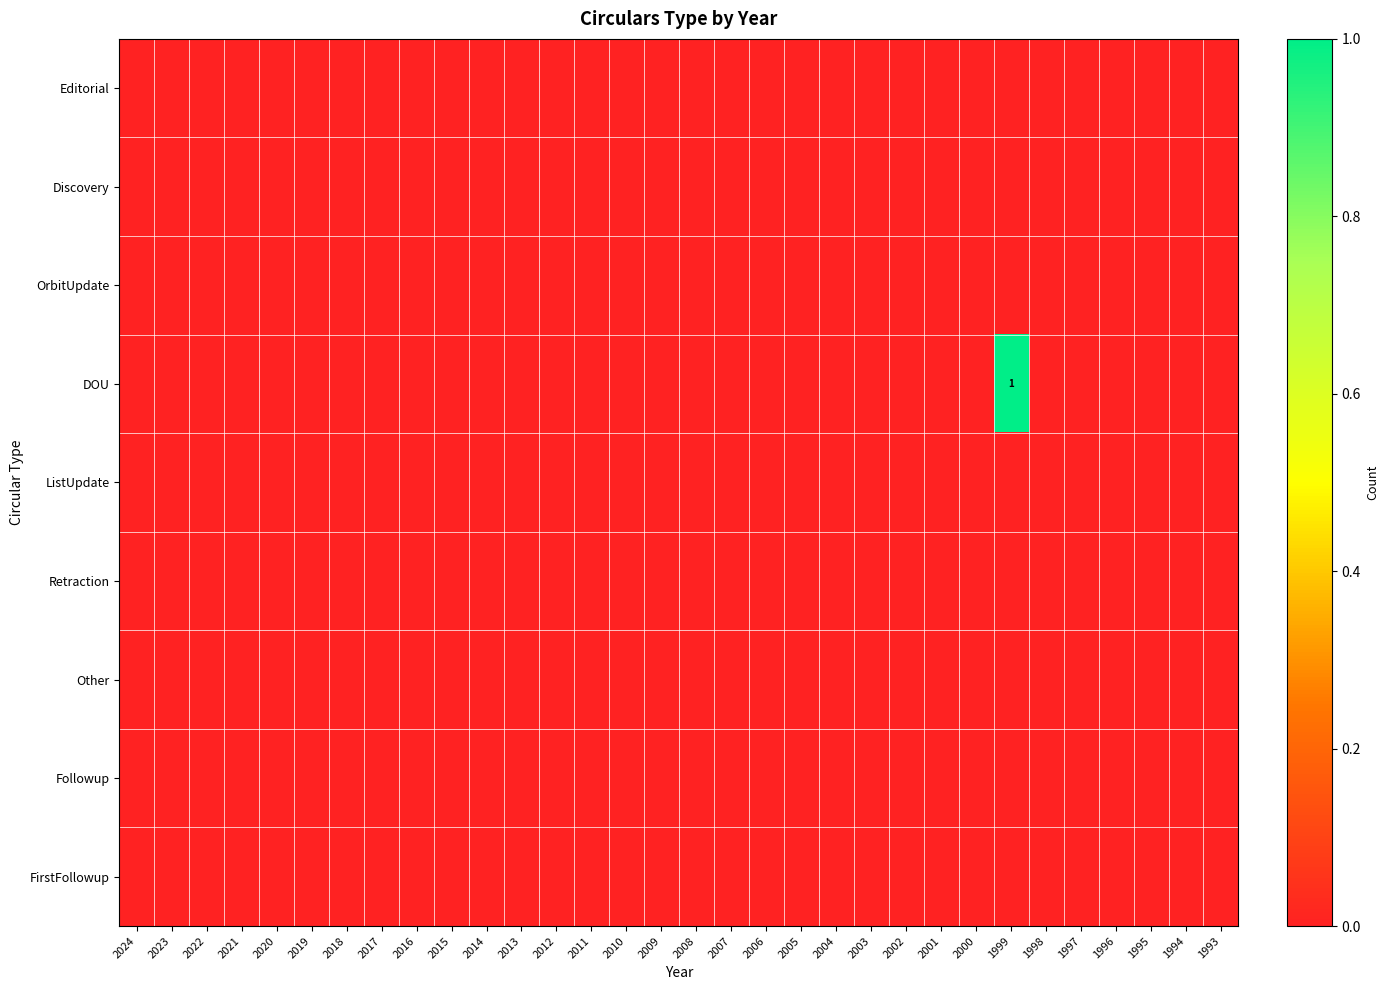

What is the greatest value displayed?

1